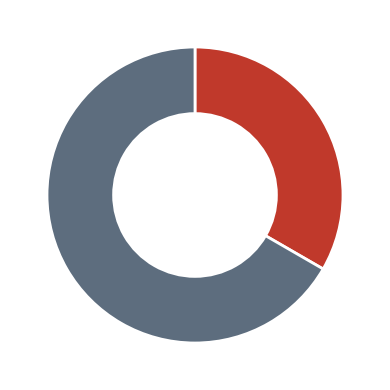

Is there any slice that represents more than half of the pie?

Yes